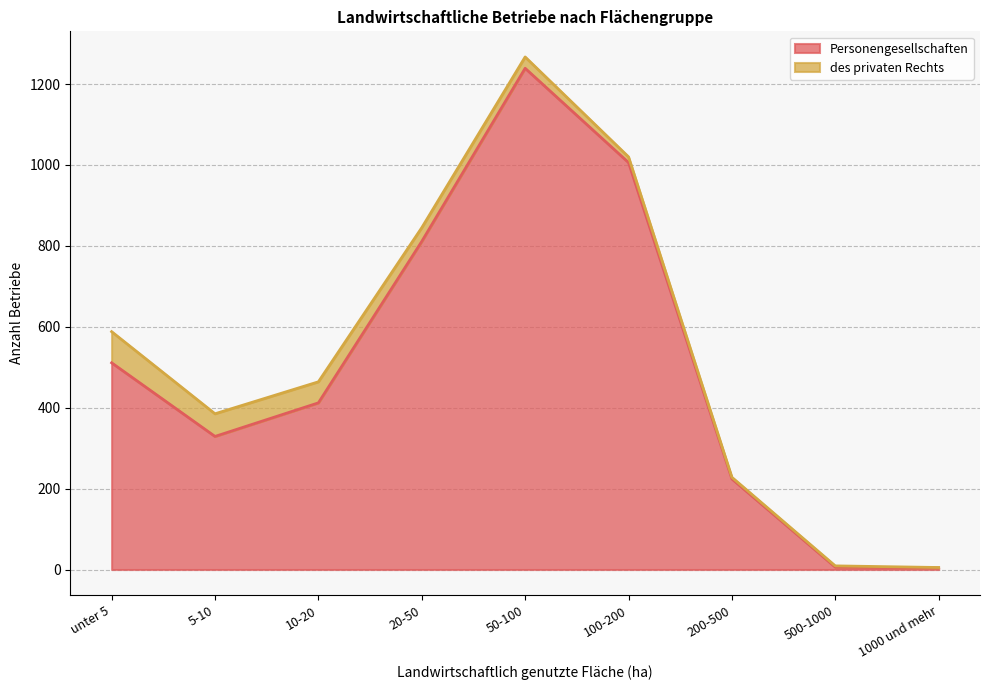

What is the minimum value shown in the chart?

4